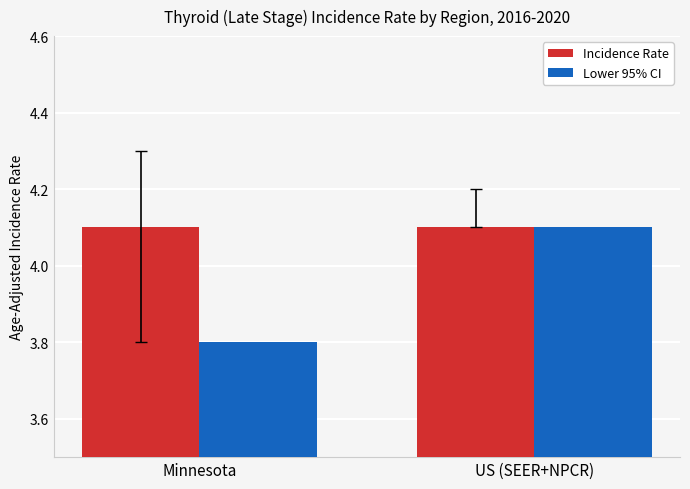

What is the sum of all Incidence Rate values?

8.2